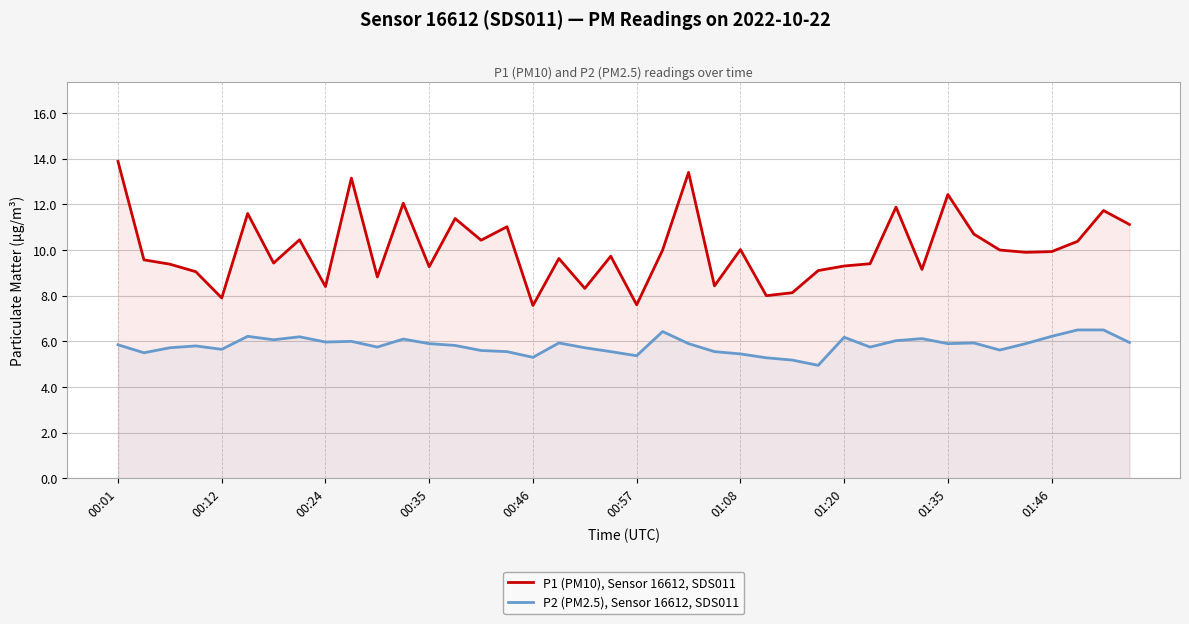

Which series has the largest total across all categories?

P1 (PM10), Sensor 16612, SDS011